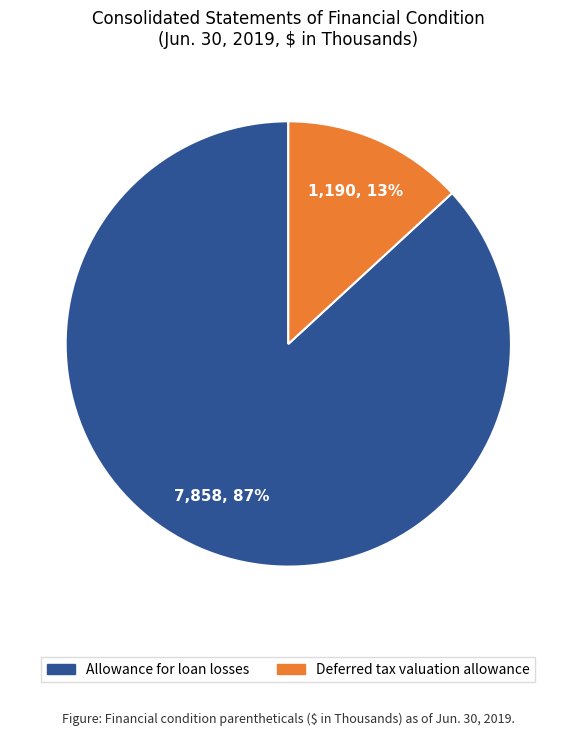

The Deferred tax valuation allowance slice represents 13% of the pie. True or false?

True